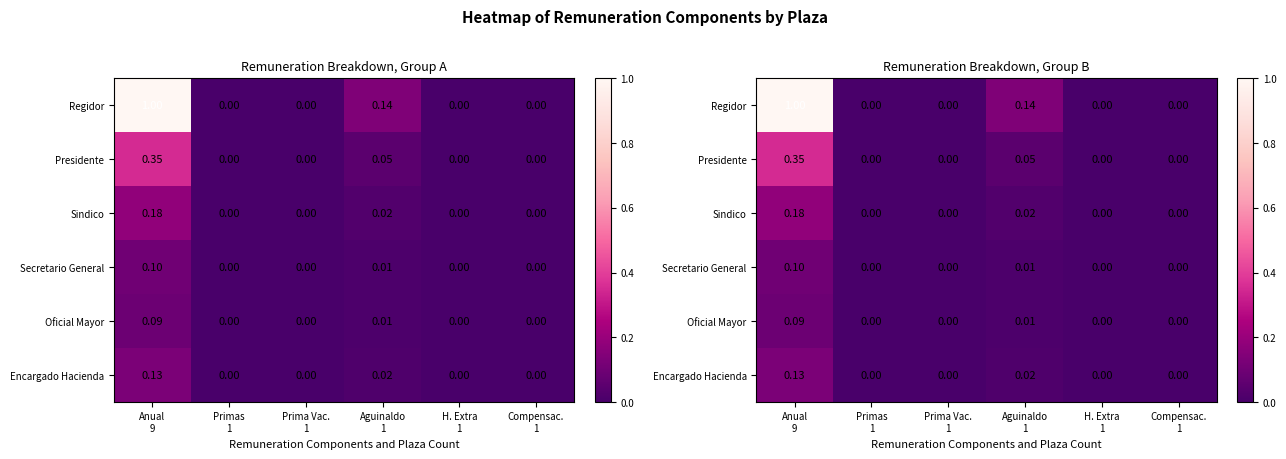

The value of Sindico at Prima Vac. 1 is 0.0. True or false?

True